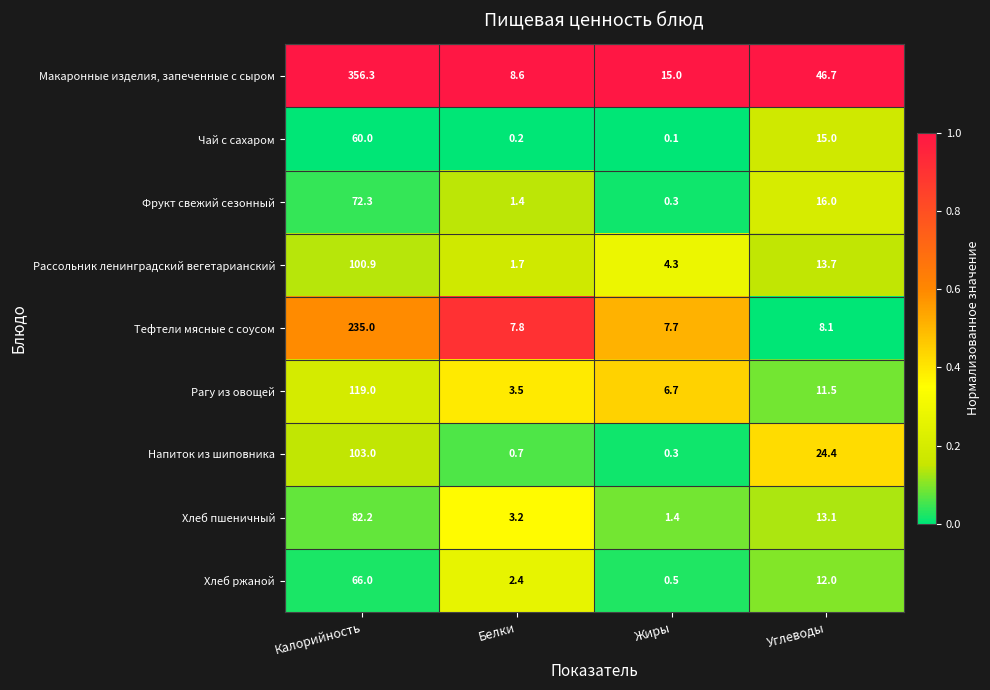

At how many categories does at least one series exceed 0?

4